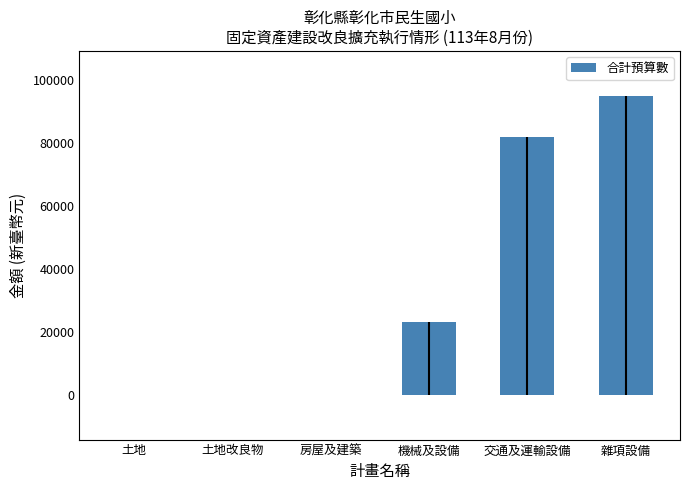

What is the sum of all values?

200000